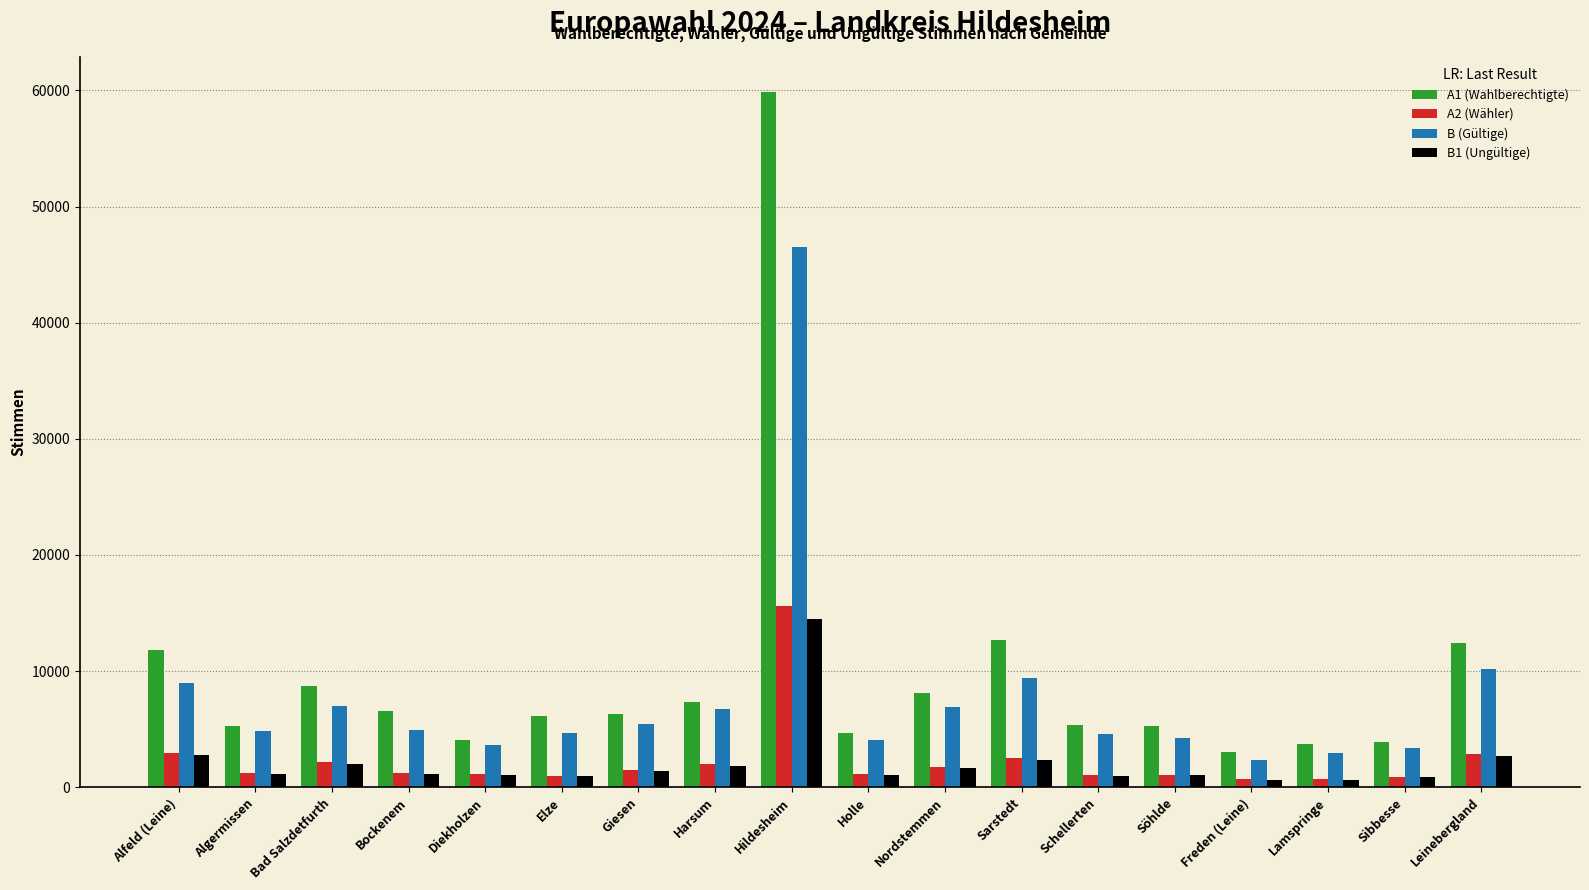

True or false: B (Gültige) has a value of 1940 at Algermissen.

False